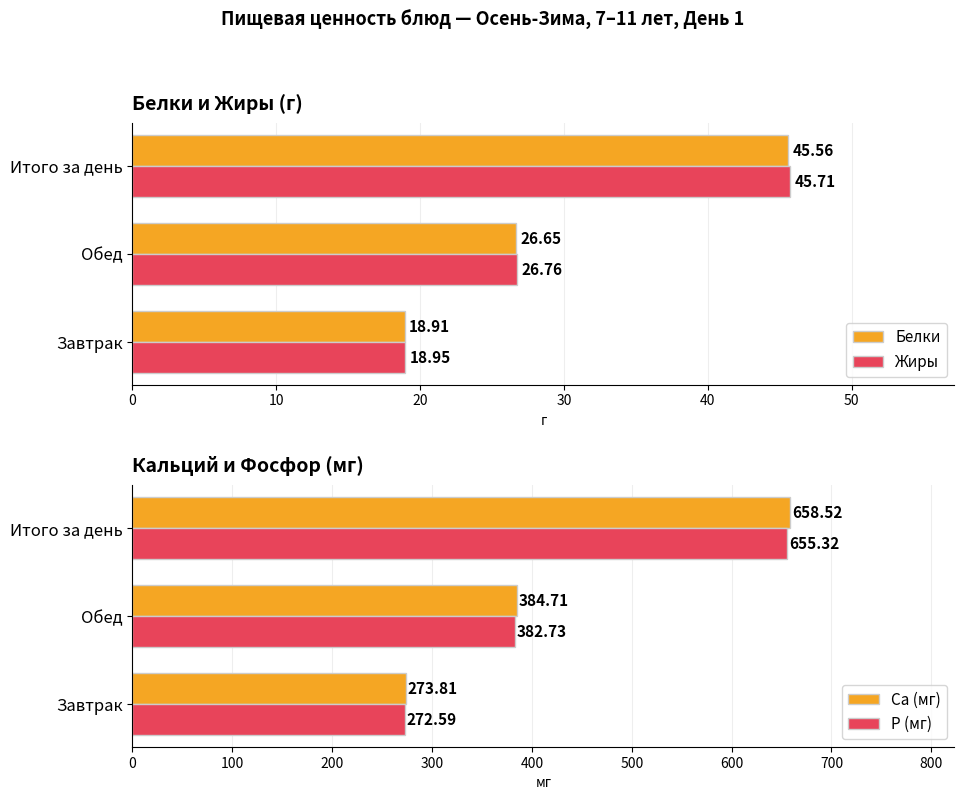

What is the highest value of the P (мг) series?

655.3